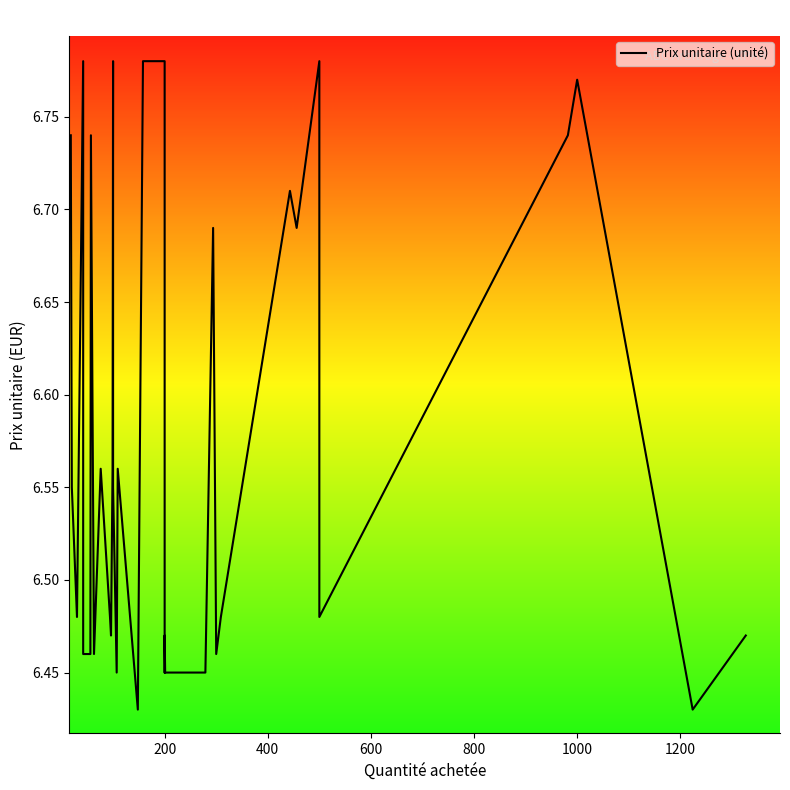

True or false: there are more than 0 points higher than both neighbors.

True